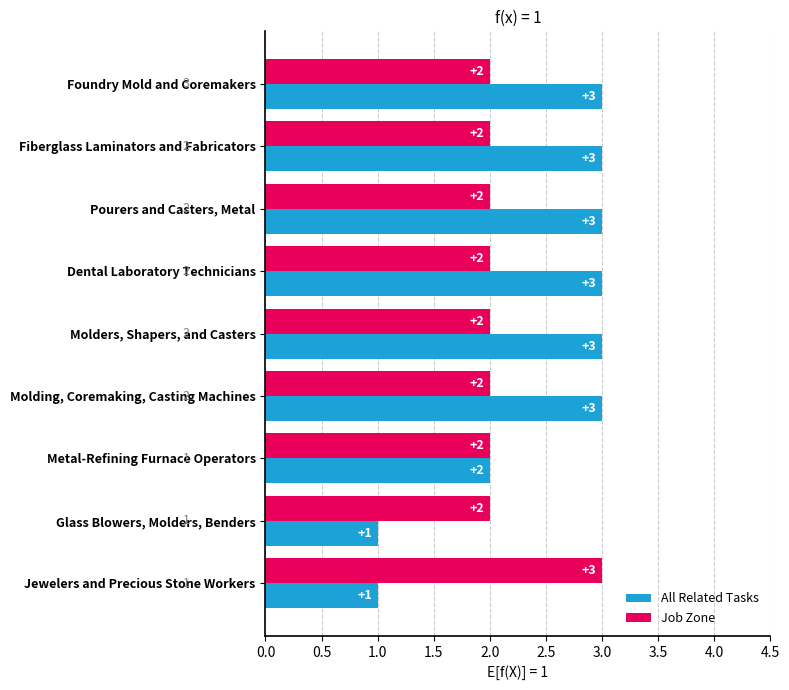

What is the difference between the second highest and second lowest values in the All Related Tasks series?

2